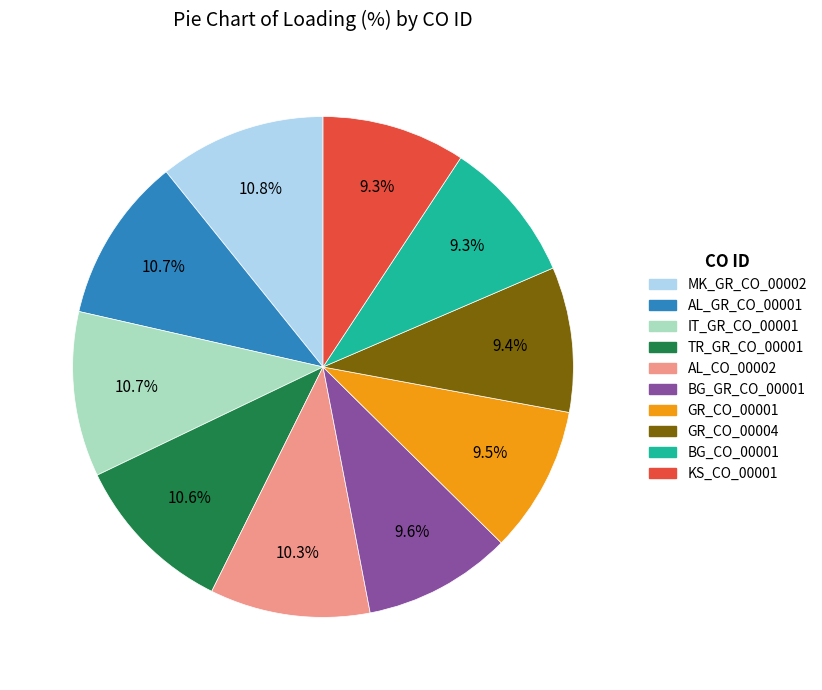

True or false: KS_CO_00001 accounts for 1% of the total.

False